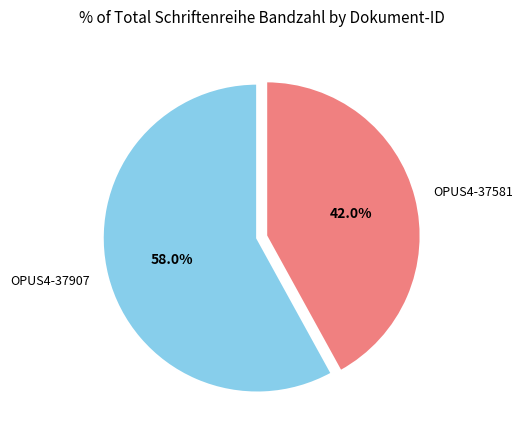

Is it true that OPUS4-37907 is 44% of the pie?

False